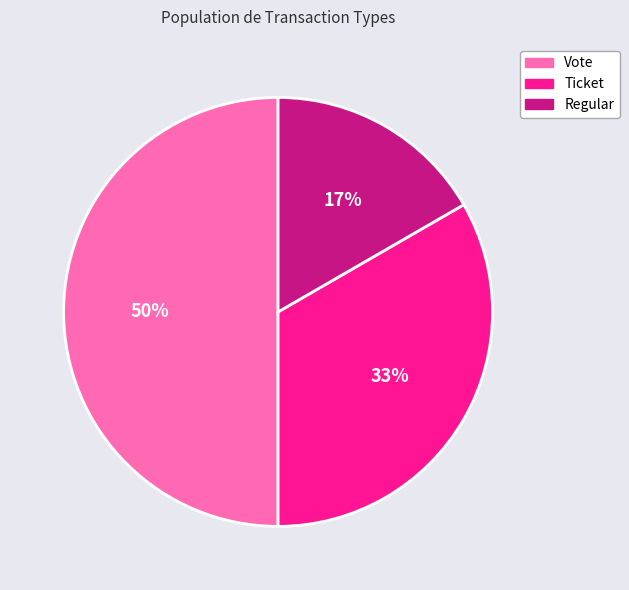

To the nearest percent, what percentage of the pie is Regular?

17%